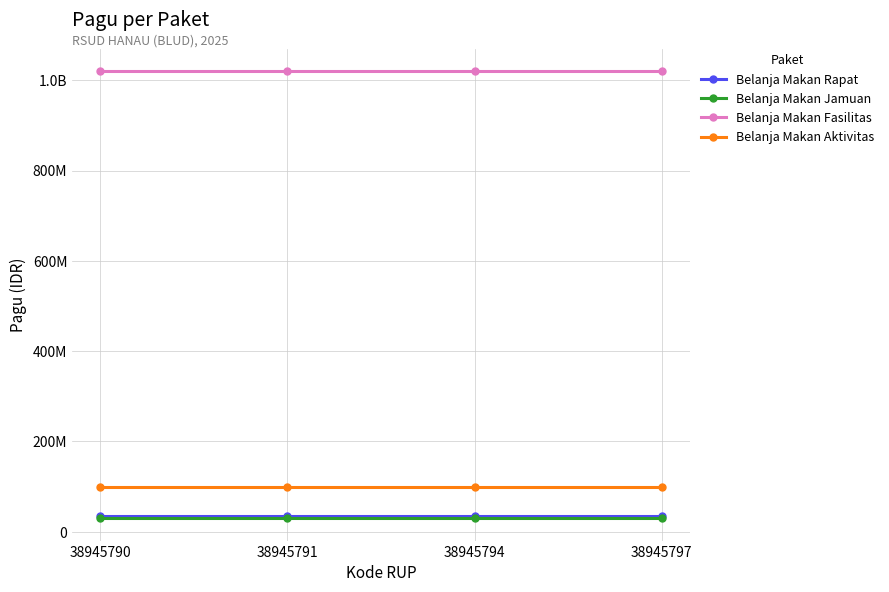

Between 38945790 and 38945797, which series saw the biggest shift?

Belanja Makan Rapat